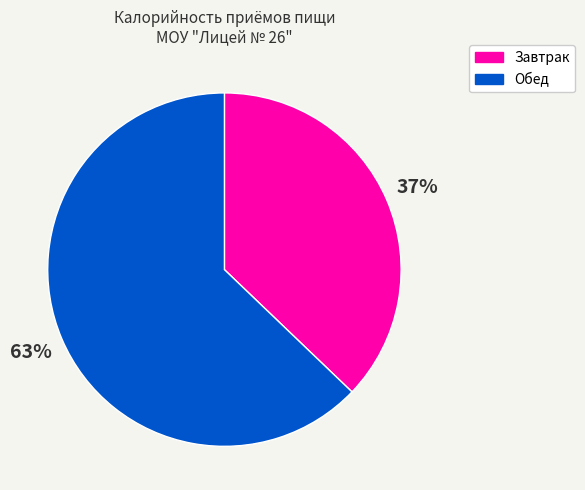

Combined, do Завтрак and Обед account for over 50%?

Yes